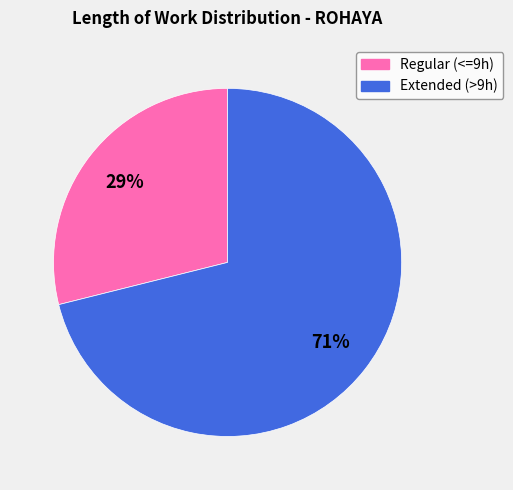

To the nearest percent, what is the average slice percentage?

50%